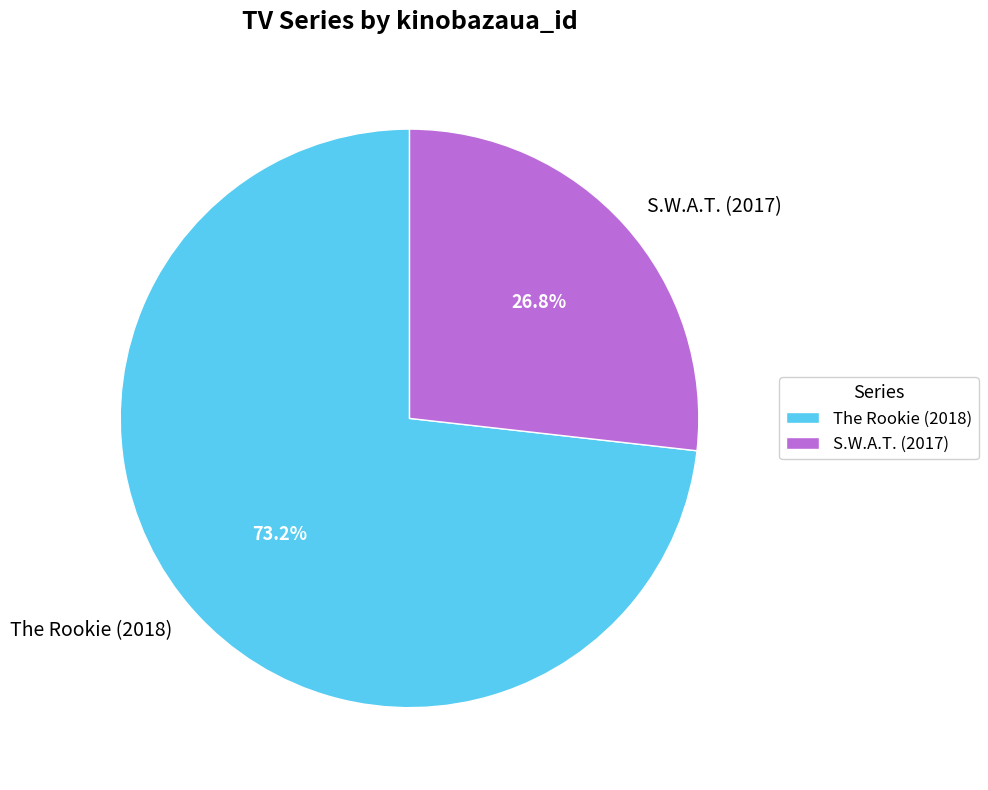

What percentage is the S.W.A.T. (2017) slice, to the nearest percent?

27%